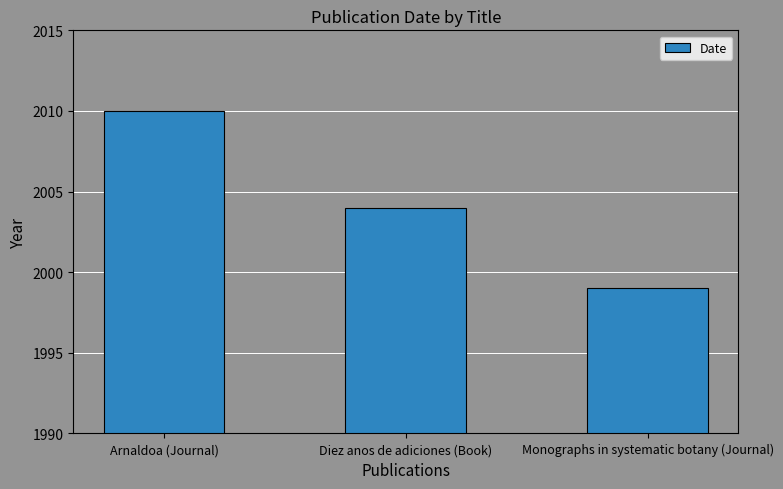

Rank the categories by value from highest to lowest.

Arnaldoa (Journal), Diez anos de adiciones (Book), Monographs in systematic botany (Journal)